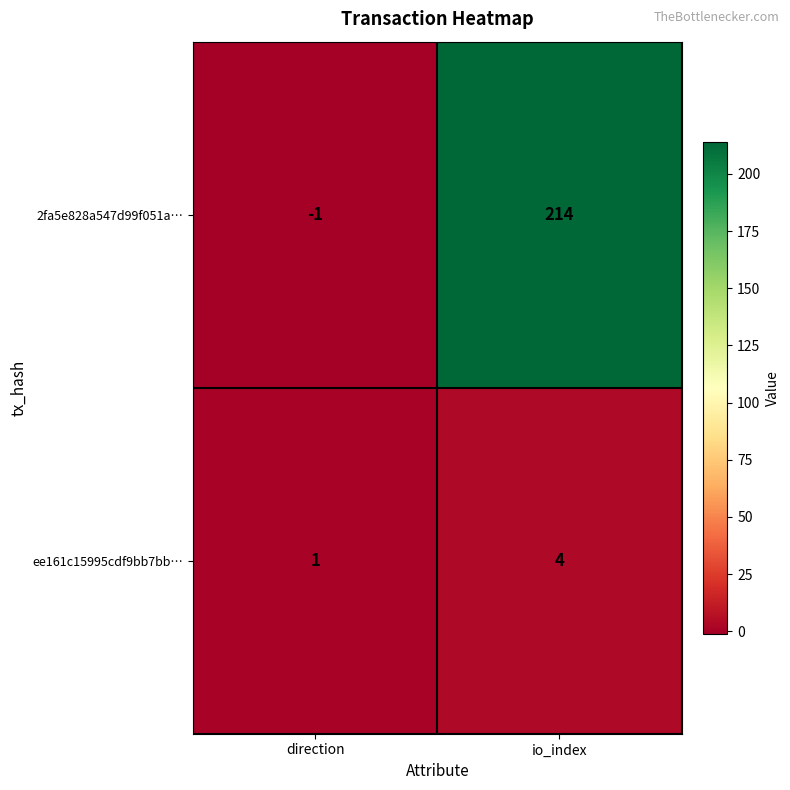

Rank the series by their average value, from lowest to highest.

ee161c15995cdf9bb7bb…, 2fa5e828a547d99f051a…